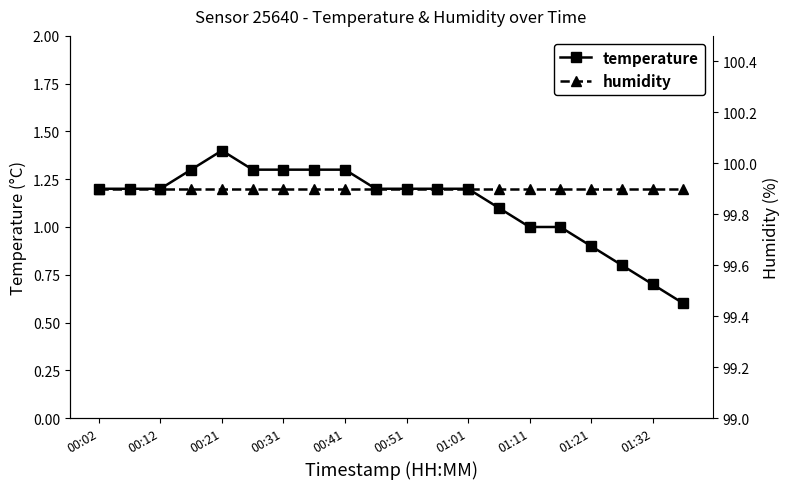

Is it true that temperature equals 1.0 at 15?

True